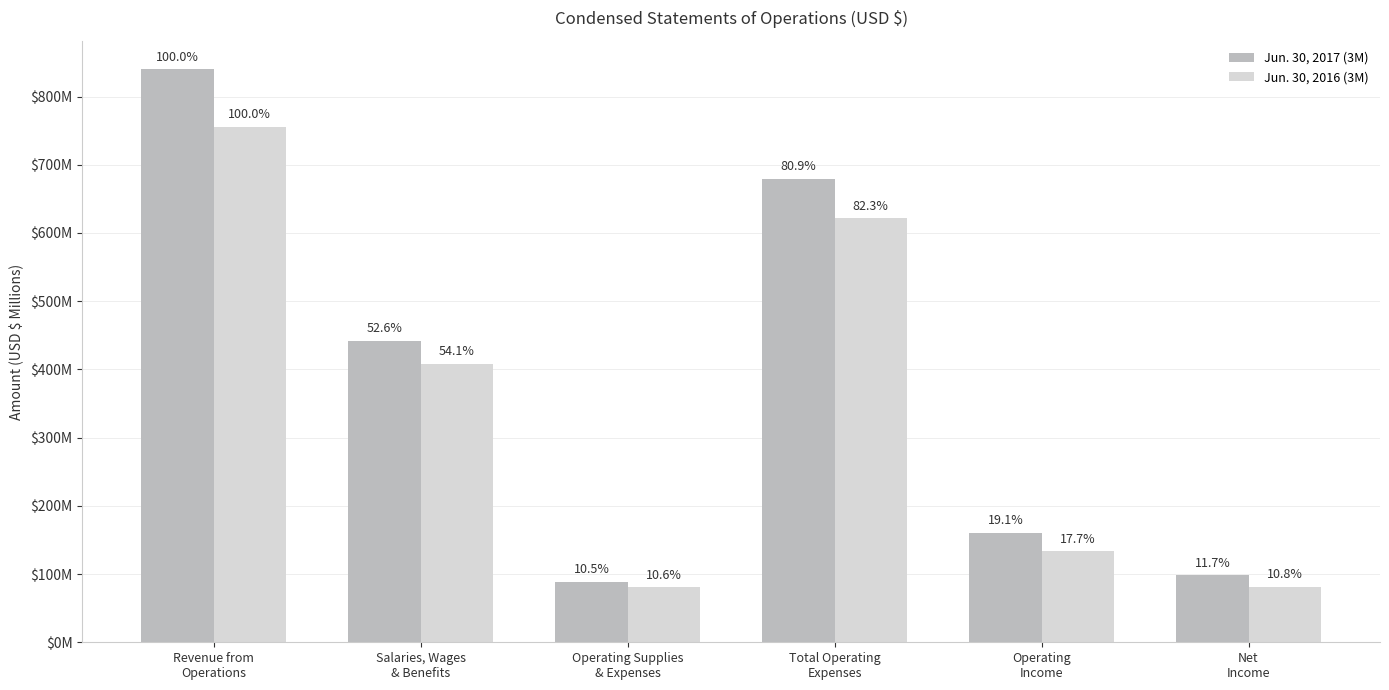

The Jun. 30, 2016 (3M) series shows 81.4 at Net
Income. True or false?

True